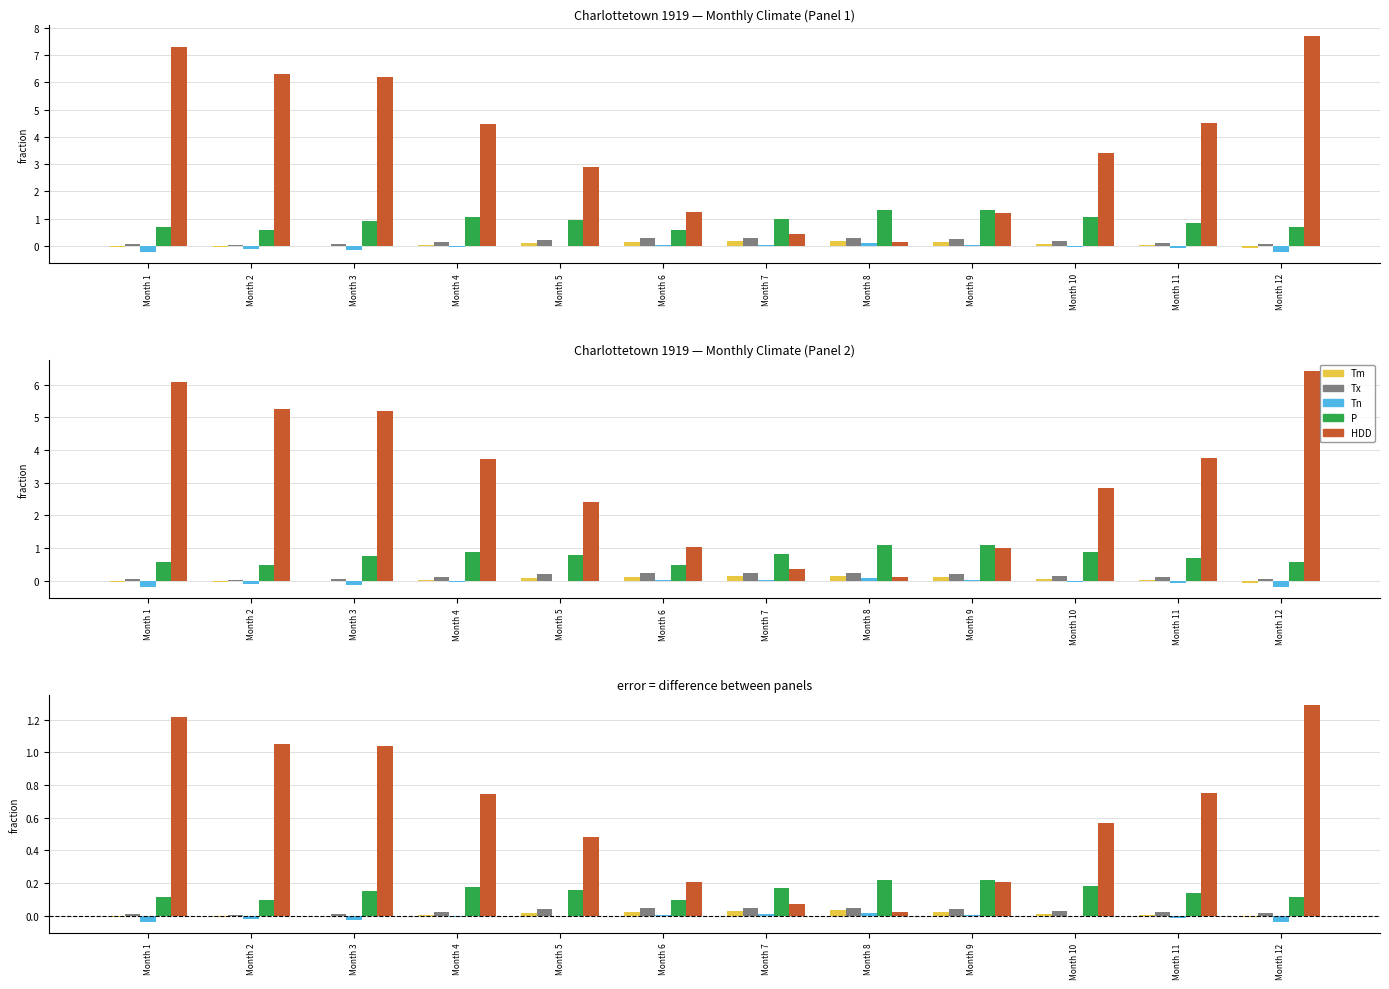

Which series changed the most between Month 2 and Month 6?

HDD